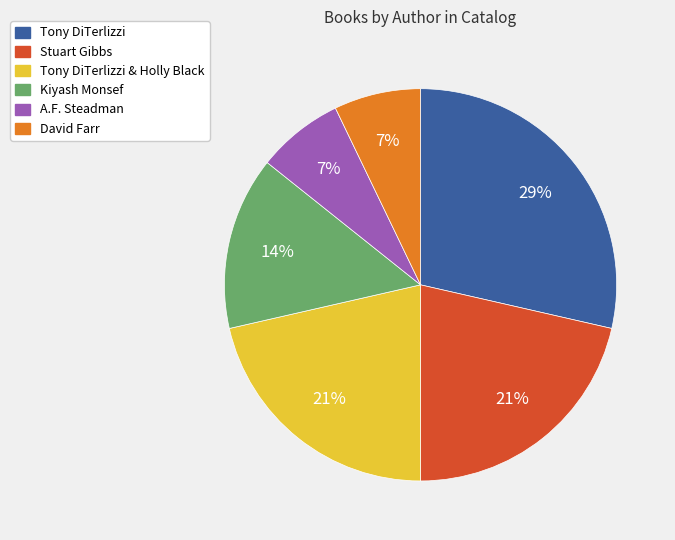

Is there a majority slice in this chart?

No